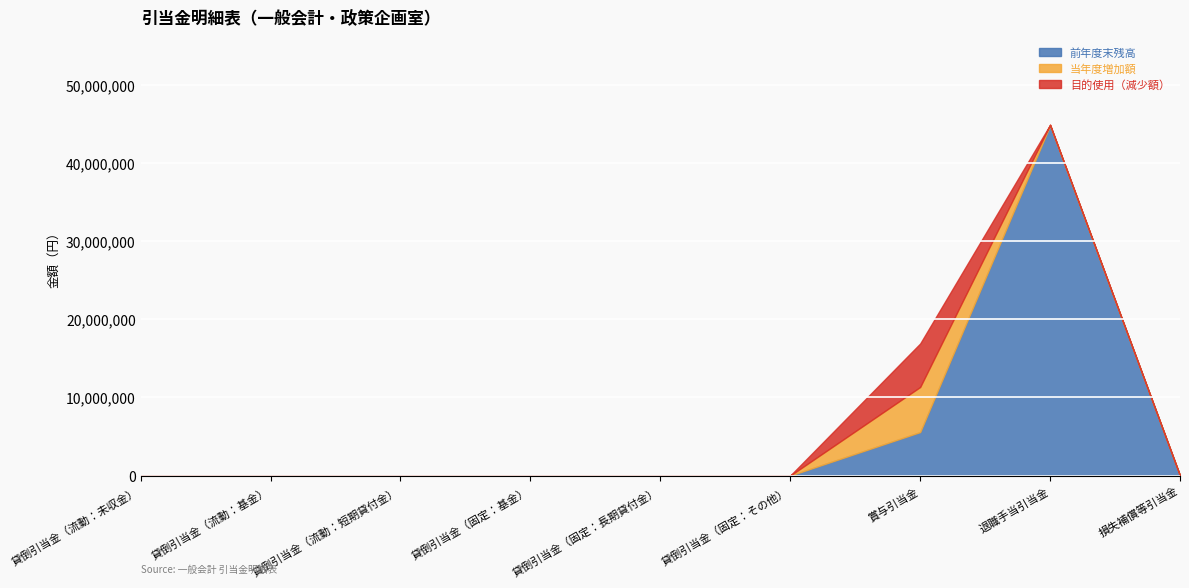

True or false: 目的使用（減少額） and 当年度増加額 cross at least once.

False